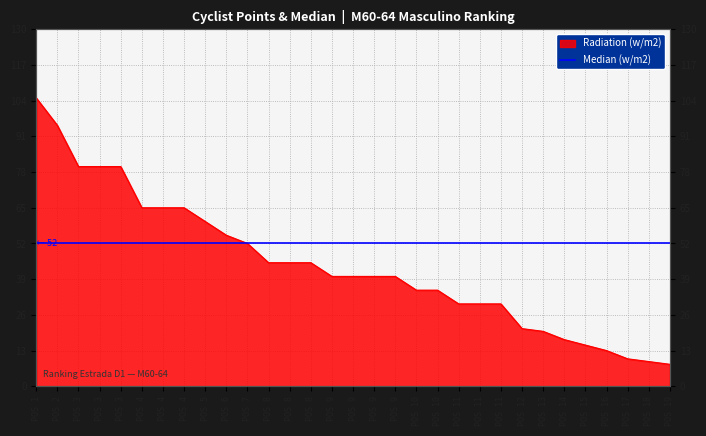

What is the ratio of the value at POS 4 to the value at POS 3?

0.8